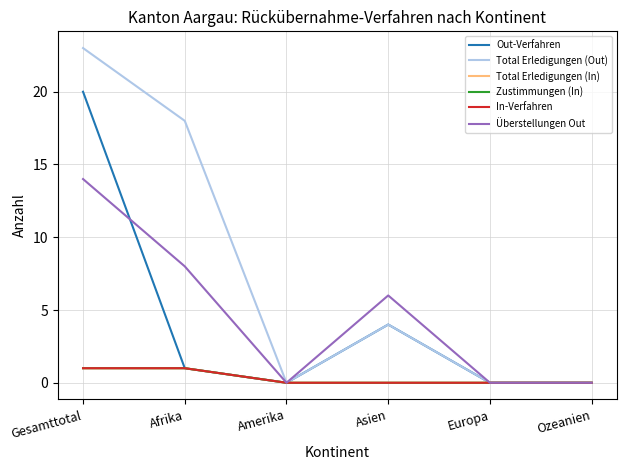

Does the chart display data point markers on the line(s)?

No